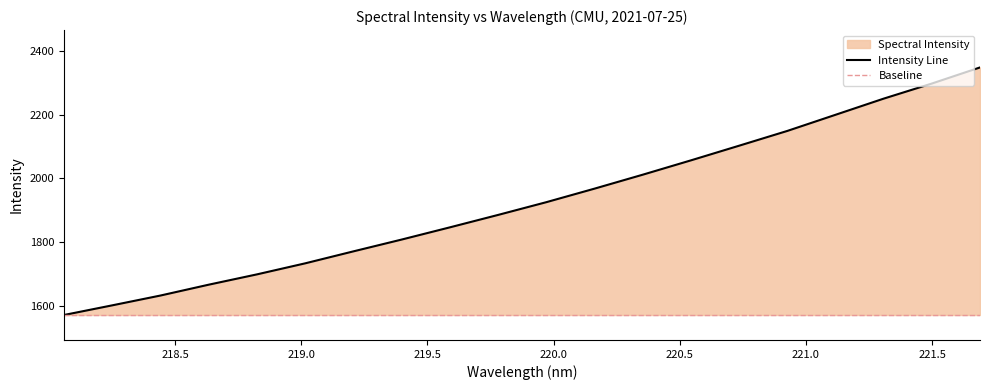

What is the sum of the values at 221.4993 and 221.3083?

4548.5